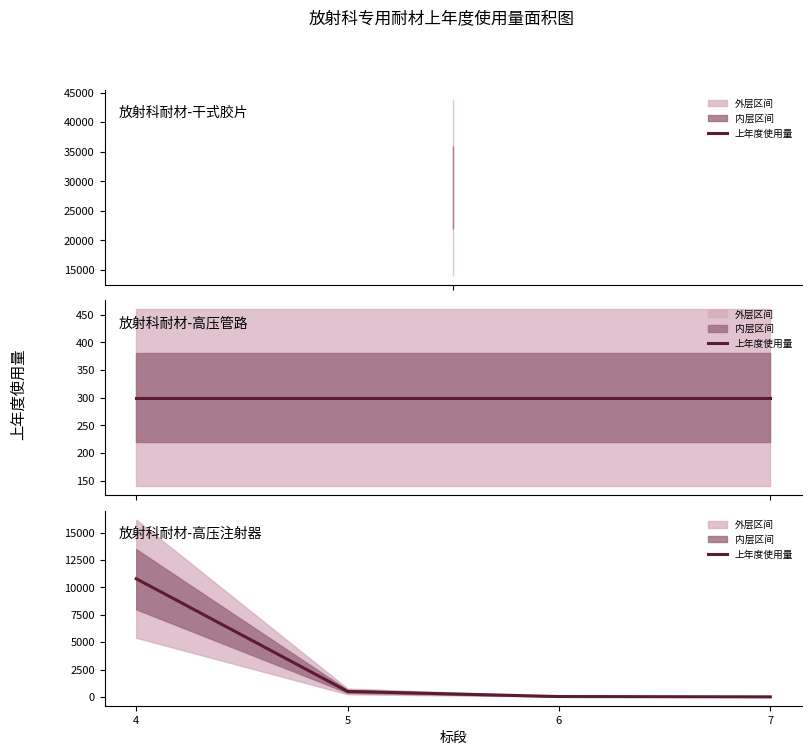

Reading left to right, transcribe all the data shown in this chart.

4=10800	5=500	6=30	7=0